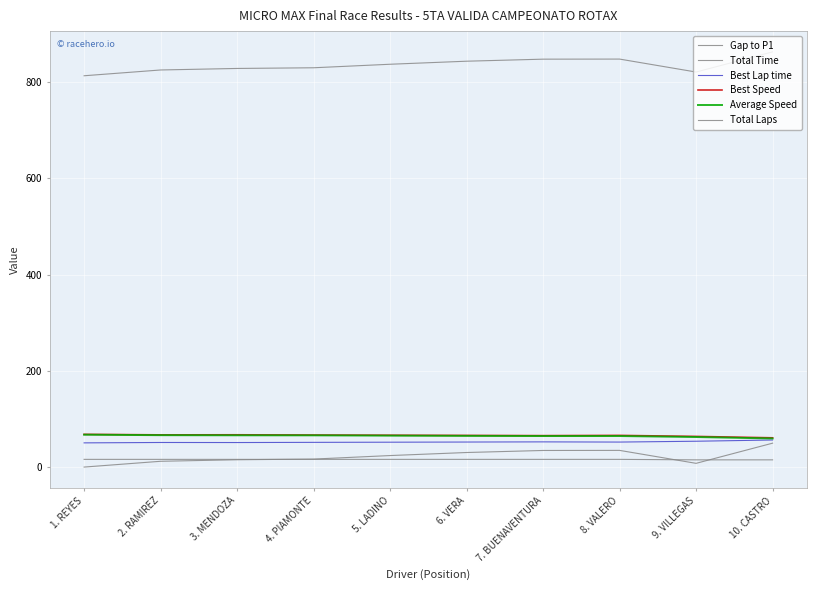

What value does the Total Time series have at 4. PIAMONTE?

830.0